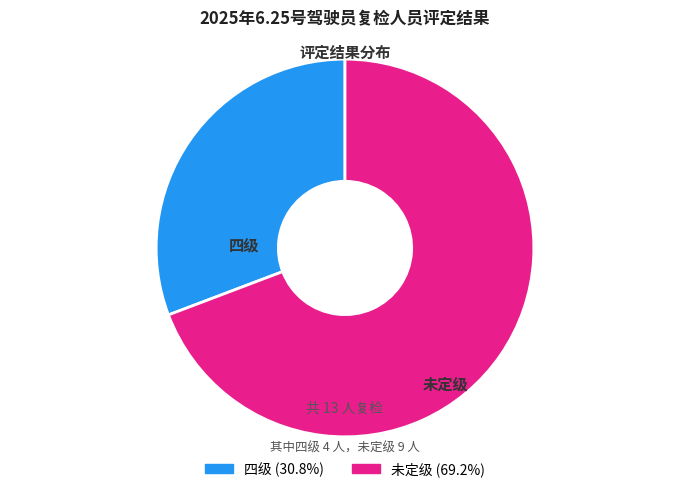

Does any single category account for the majority?

Yes